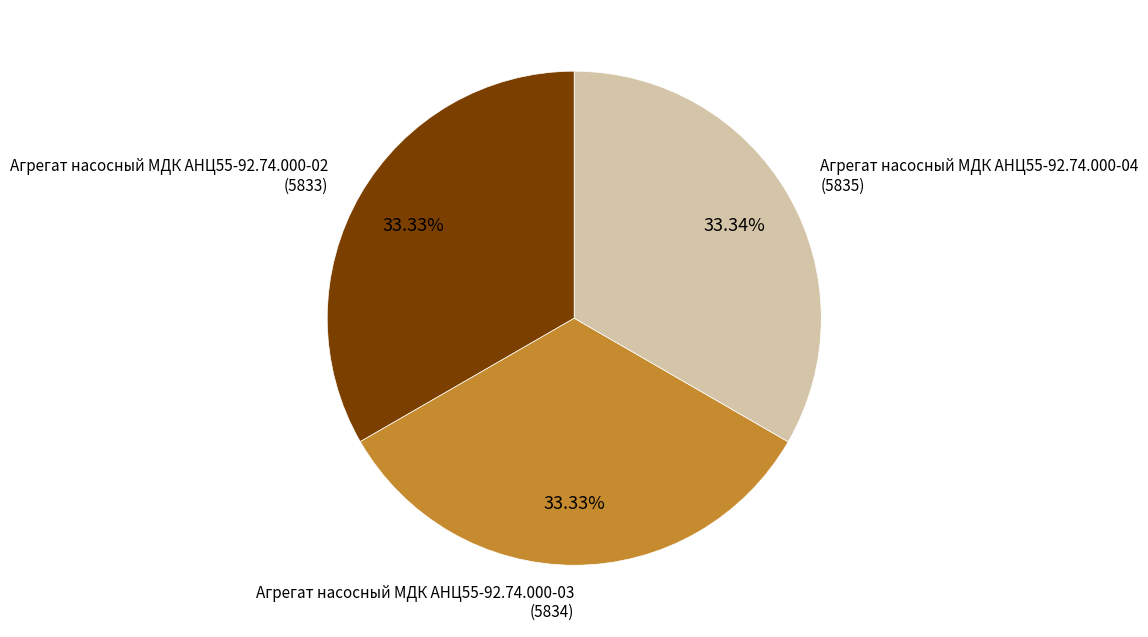

What portion of the pie excludes Агрегат насосный МДК АНЦ55-92.74.000-02?

66.7%